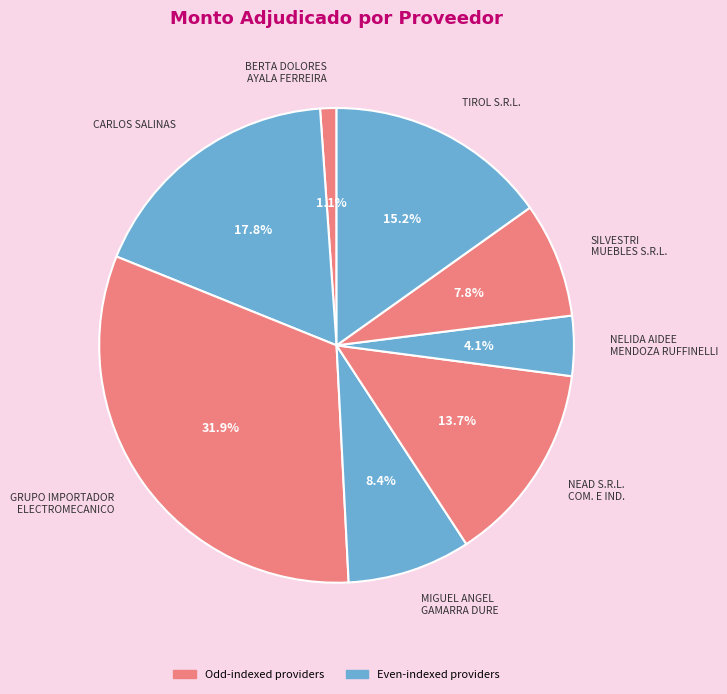

Between SILVESTRI MUEBLES S.R.L. and NEAD S.R.L. COM. E IND., which is larger?

NEAD S.R.L. COM. E IND.